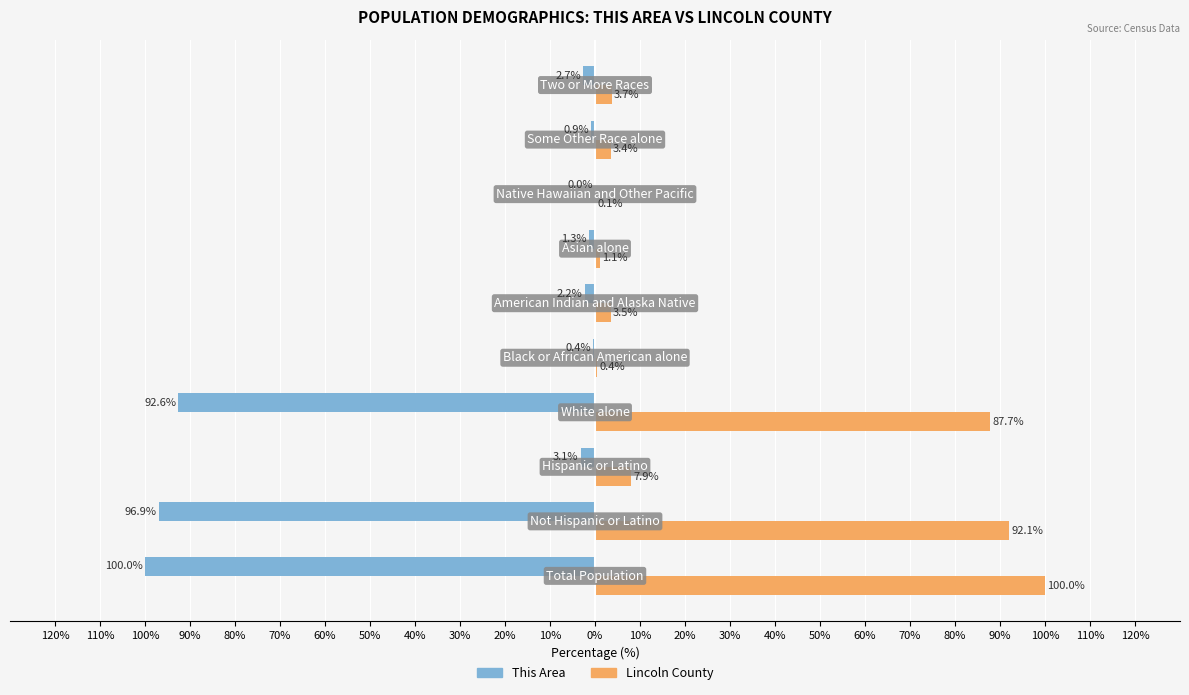

What are all the series names shown in the legend?

This Area, Lincoln County